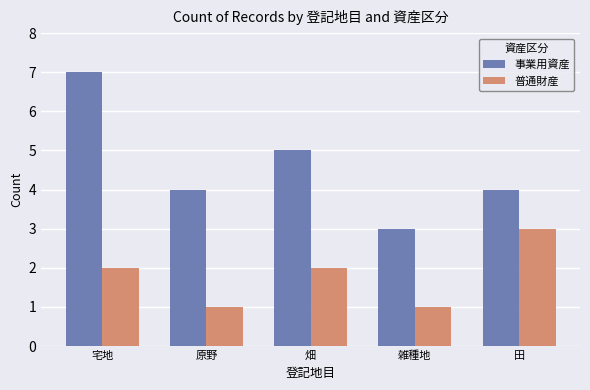

The value of 普通財産 at 雑種地 is 1. True or false?

True